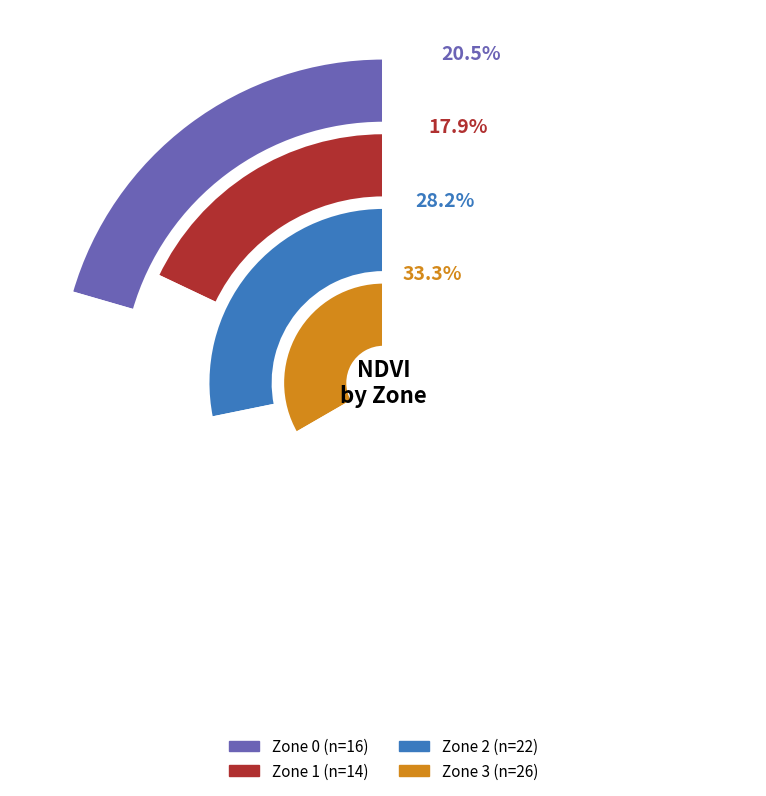

What is the change in value from 2 to 3?

+4